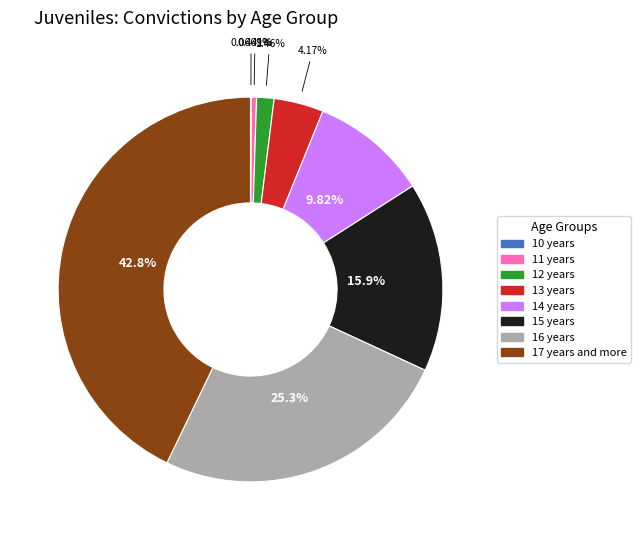

The 15 years slice represents 16% of the pie. True or false?

True